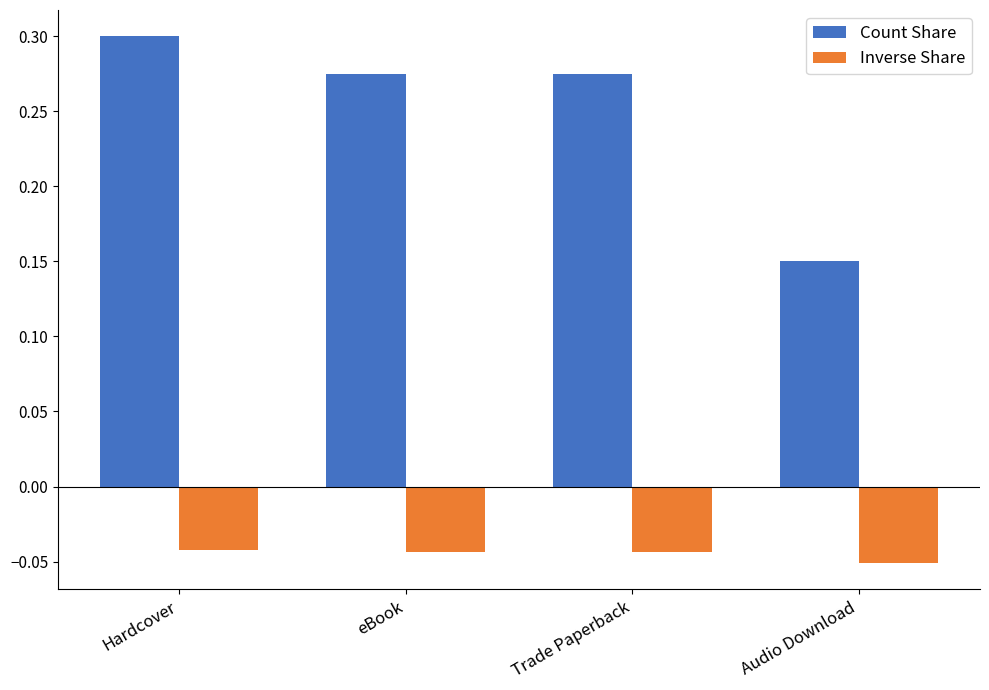

How many Count Share values are between 0 and 1?

4